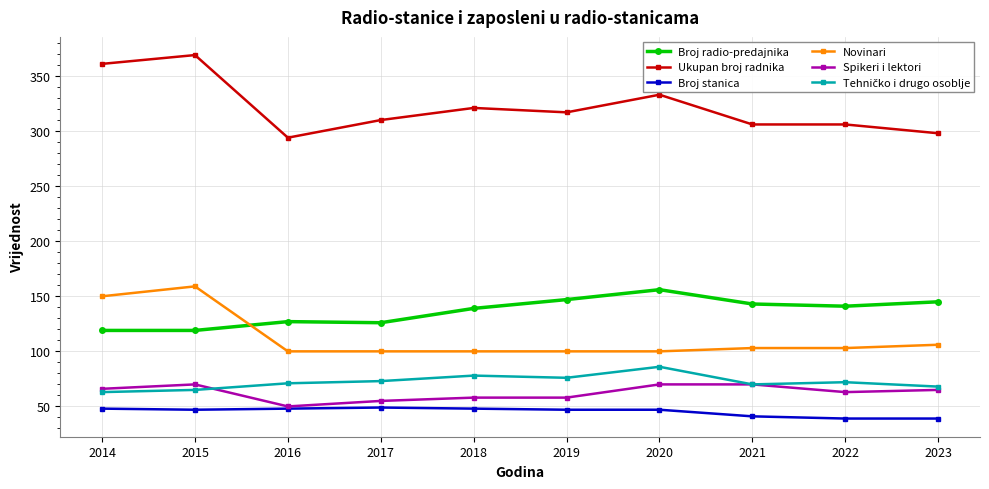

What is the sum of all Ukupan broj radnika values?

3215